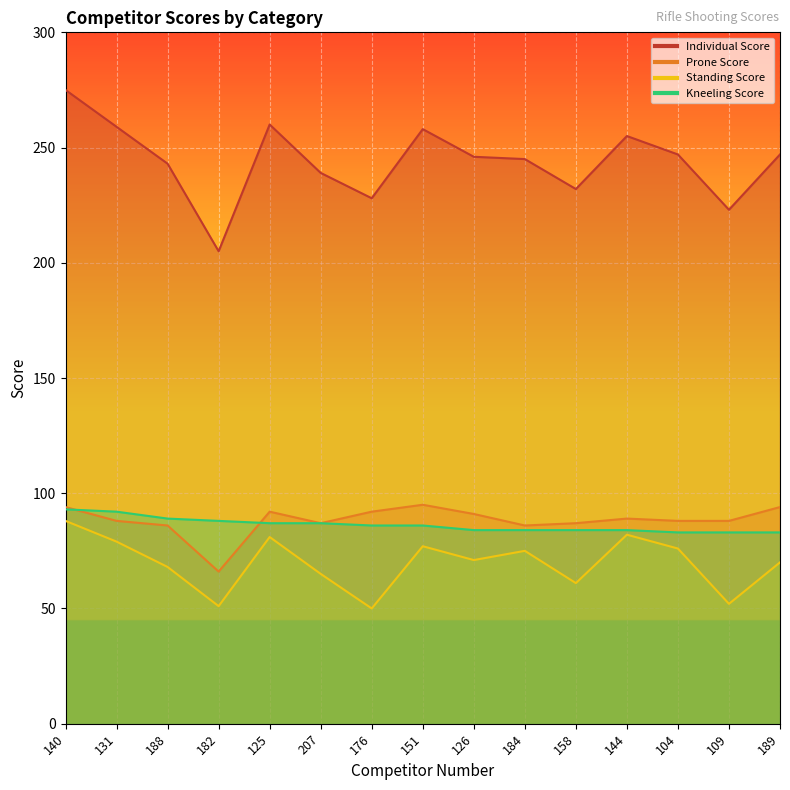

What position from the left is 182?

4